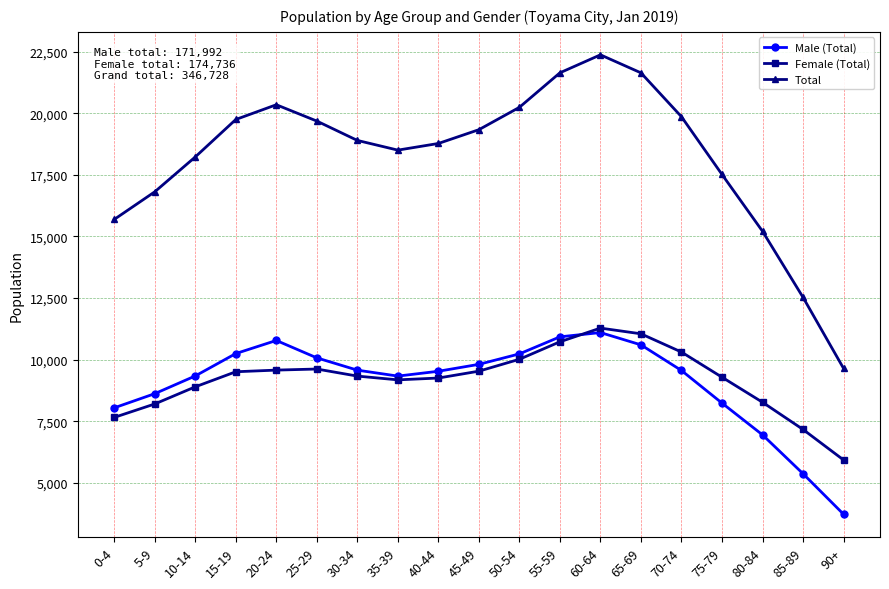

What is the label of the 17th point from the left?

80-84